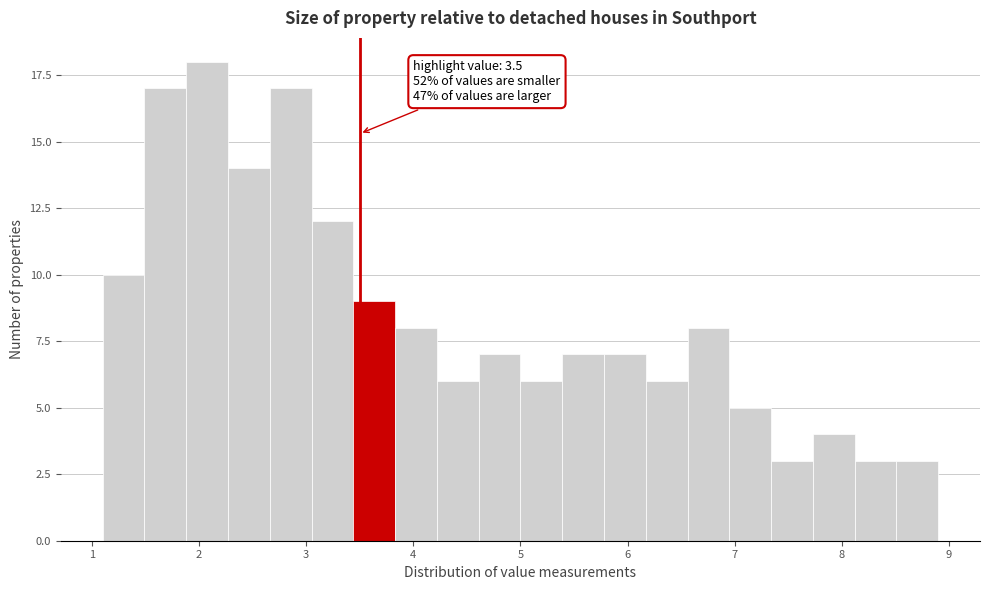

Around what value on the x-axis is the tallest bar? Give the approximate position of its centre, as read against the axis.

2.1